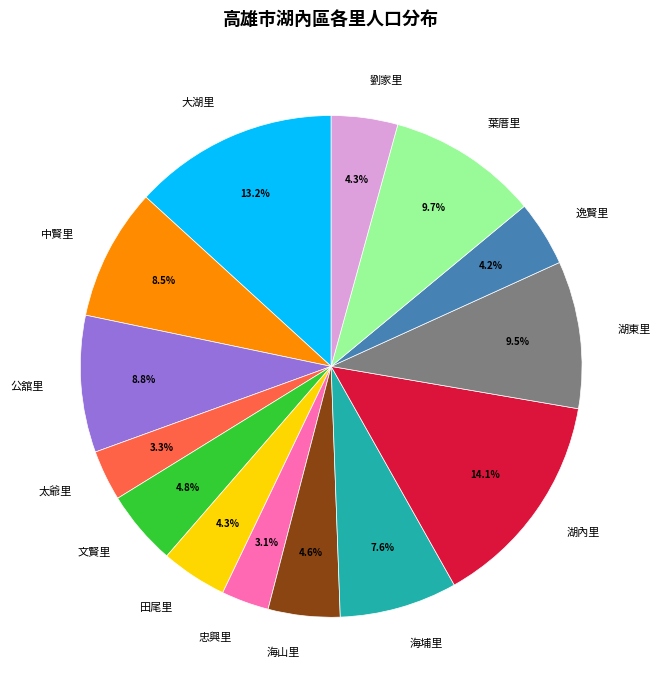

What percentage is the 劉家里 slice, to the nearest percent?

4%